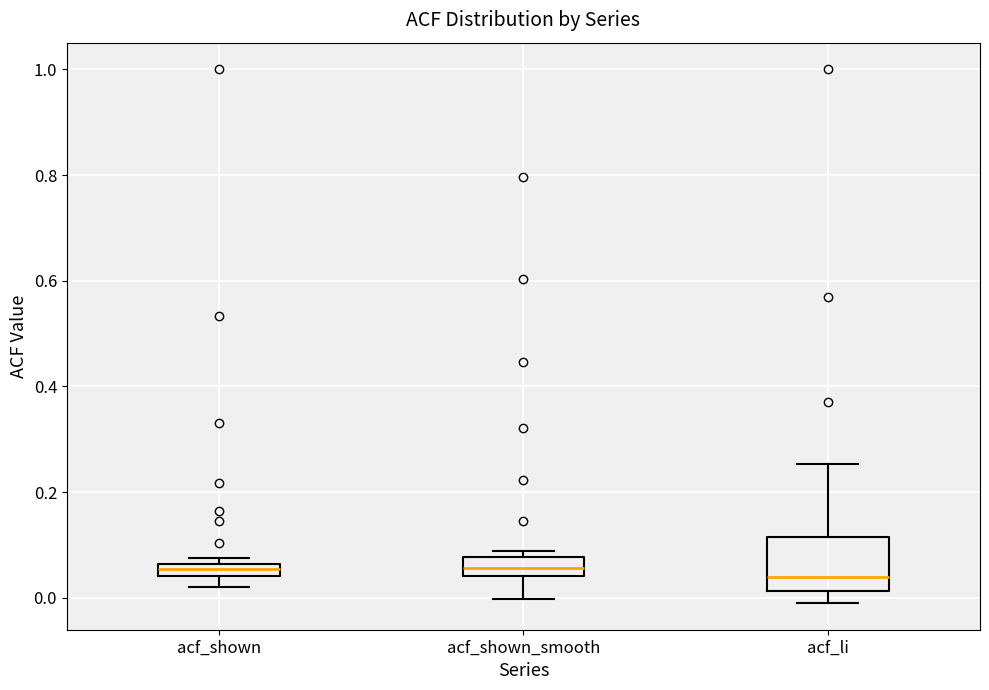

Which box is the tallest, from its lower edge to its upper edge?

acf_li